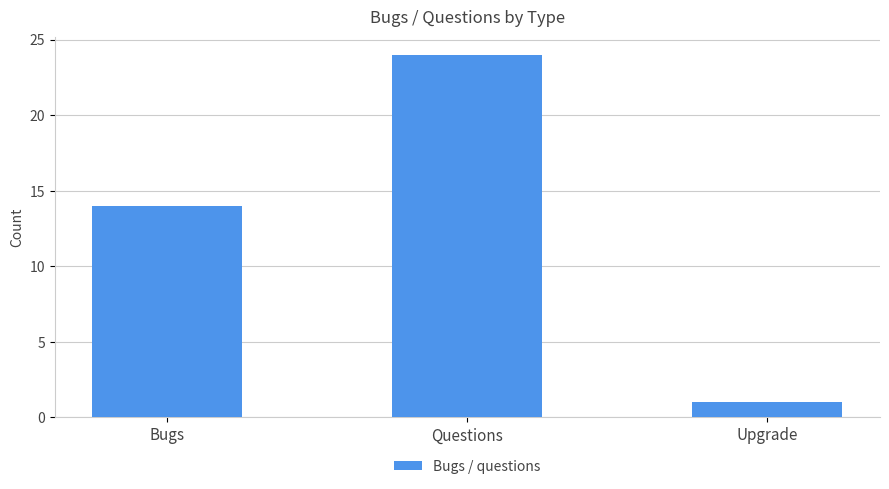

Count the values in the range 1 to 24.

3